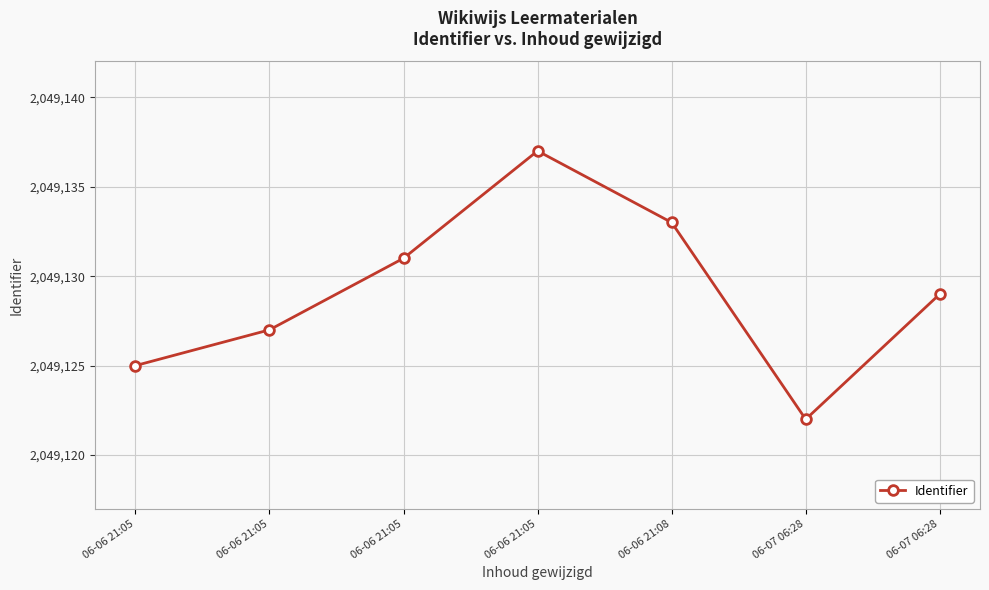

Where does the data first go above 2049129?

06-06 21:05